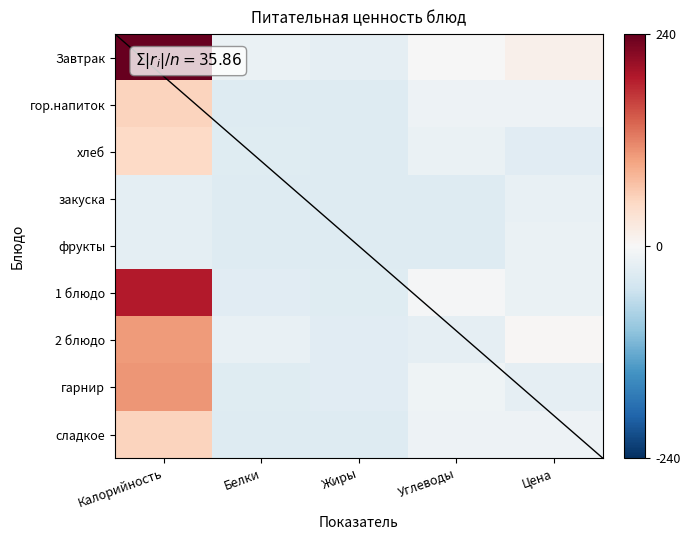

At how many categories does at least one series exceed 64?

1